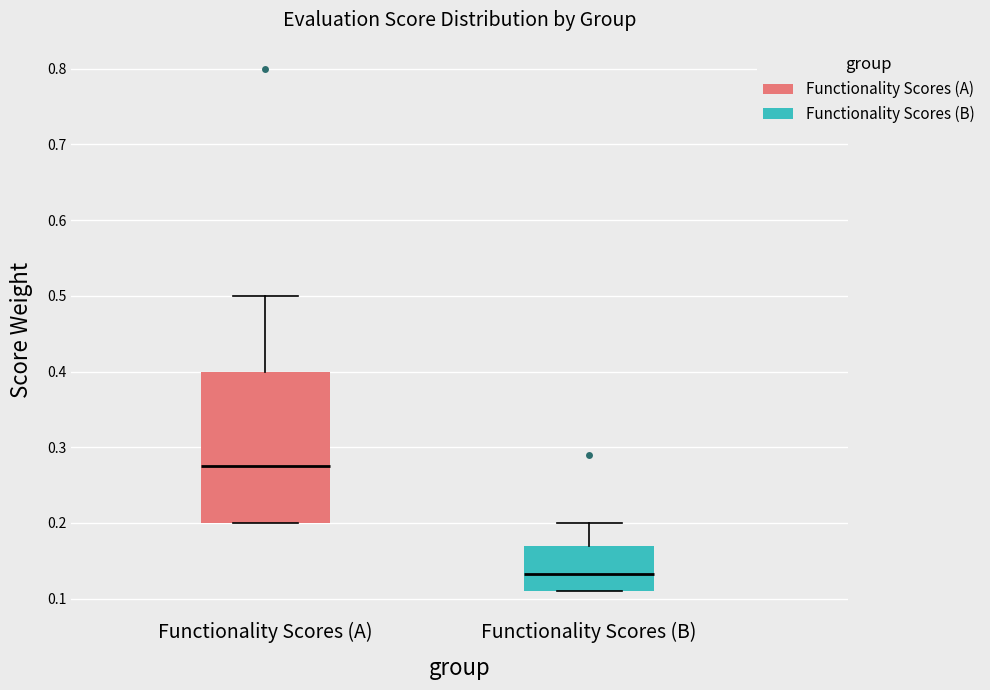

Reading left to right, read every box against the y-axis: the position of its median line, the range the box covers, and the ends of its whiskers. The values are not printed on the chart, so give them approximately, as read against the axis.

Functionality Scores (A): median 0.28, box 0.20 to 0.40, whiskers 0.20 to 0.50
Functionality Scores (B): median 0.13, box 0.11 to 0.17, whiskers 0.11 to 0.20